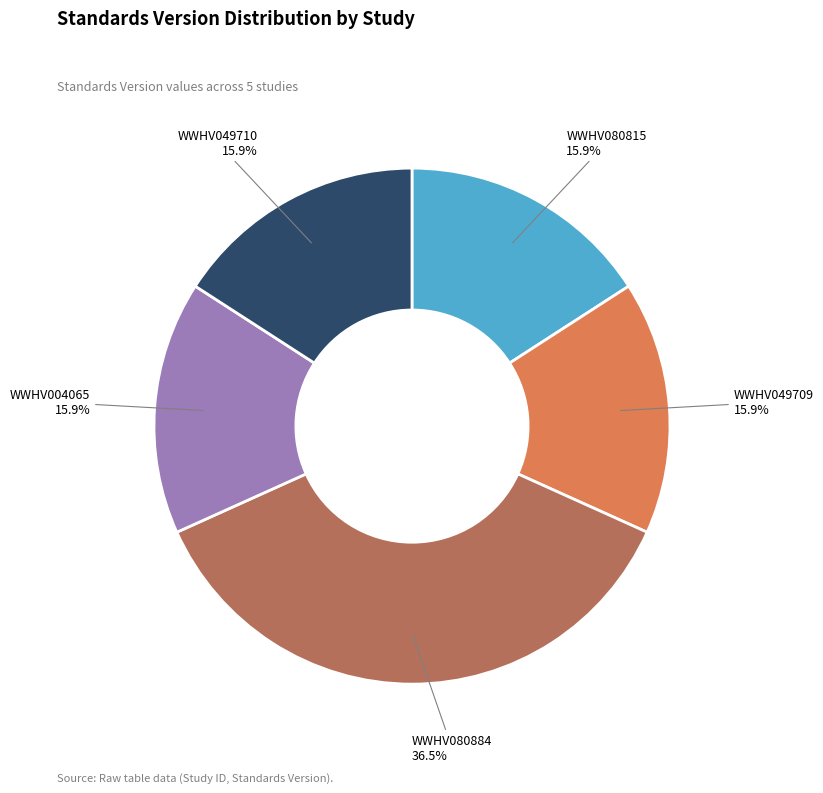

The WWHV004065 slice represents 16% of the pie. True or false?

True